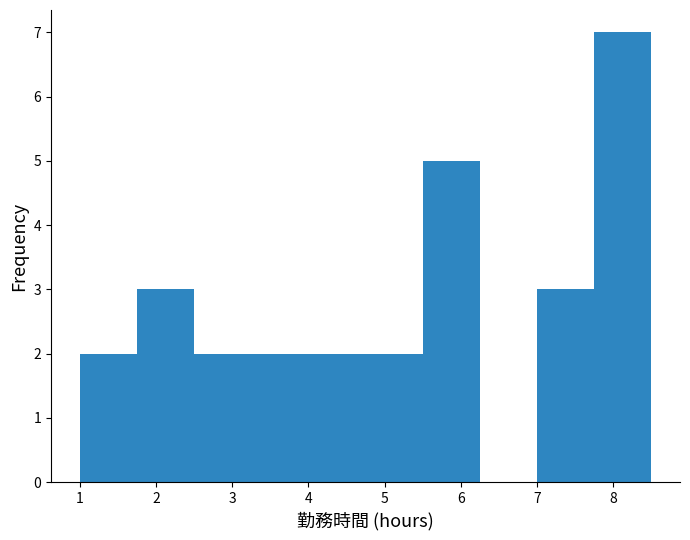

Reading left to right, transcribe this chart: for each bar, give the range it covers on the x-axis and its height. Neither the bar edges nor the heights are printed on the chart, so give them approximately, as read against the axes.

1.00 to 1.75: 2
1.75 to 2.50: 3
2.50 to 3.25: 2
3.25 to 4.00: 2
4.00 to 4.75: 2
4.75 to 5.50: 2
5.50 to 6.25: 5
6.25 to 7.00: 0
7.00 to 7.75: 3
7.75 to 8.50: 7